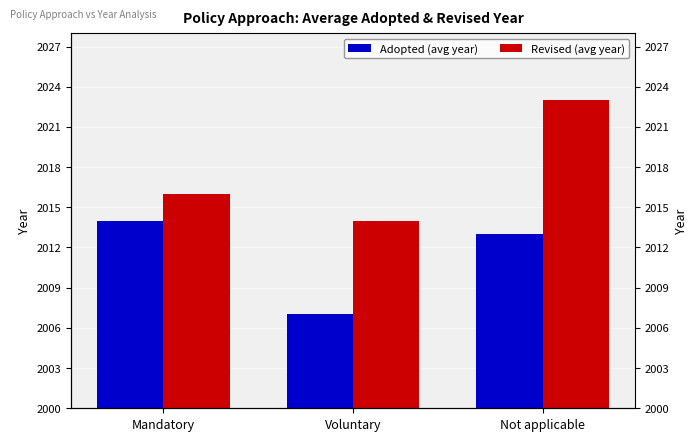

What is the highest value of the Adopted (avg year) series?

2014